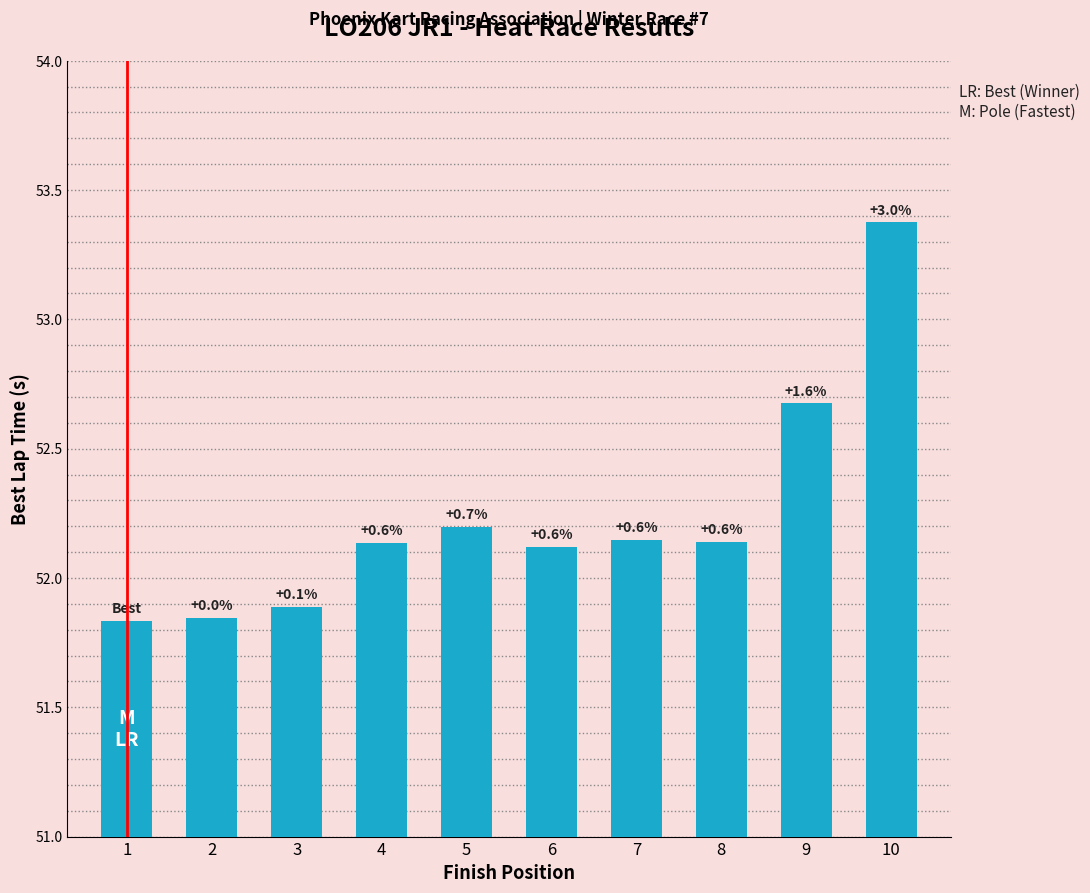

Reading right to left, extract all data points from this chart.

10=53.4	9=52.7	8=52.1	7=52.1	6=52.1	5=52.2	4=52.1	3=51.9	2=51.8	1=51.8